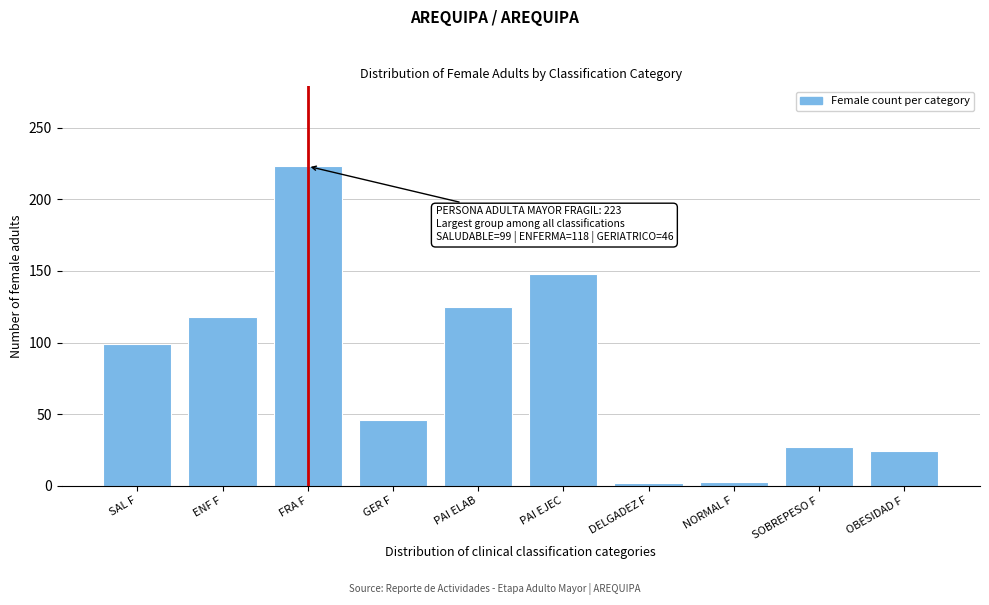

Which label corresponds to the largest value in the chart?

FRA F